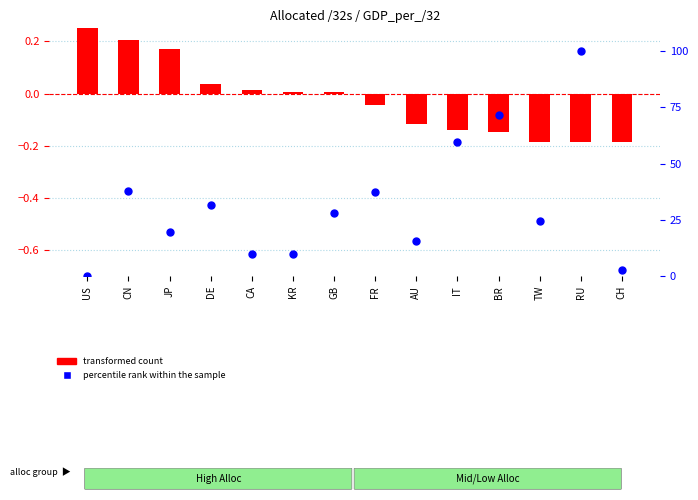

Which series has the largest Y range (max minus min)?

percentile rank within the sample